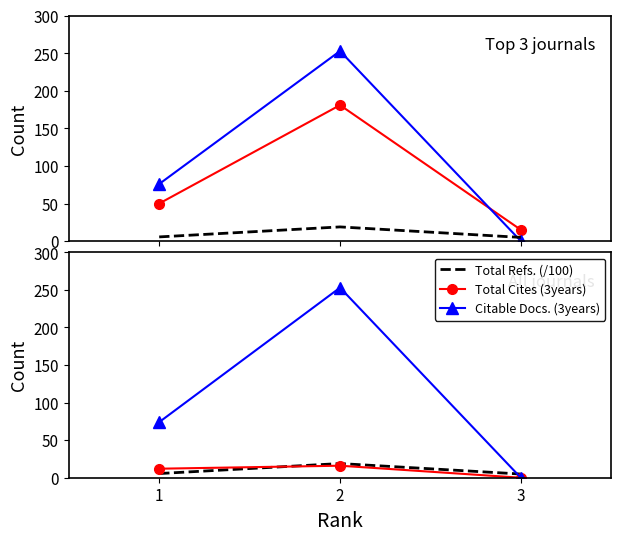

Which series has the largest total across all categories?

Total Docs. (3years)